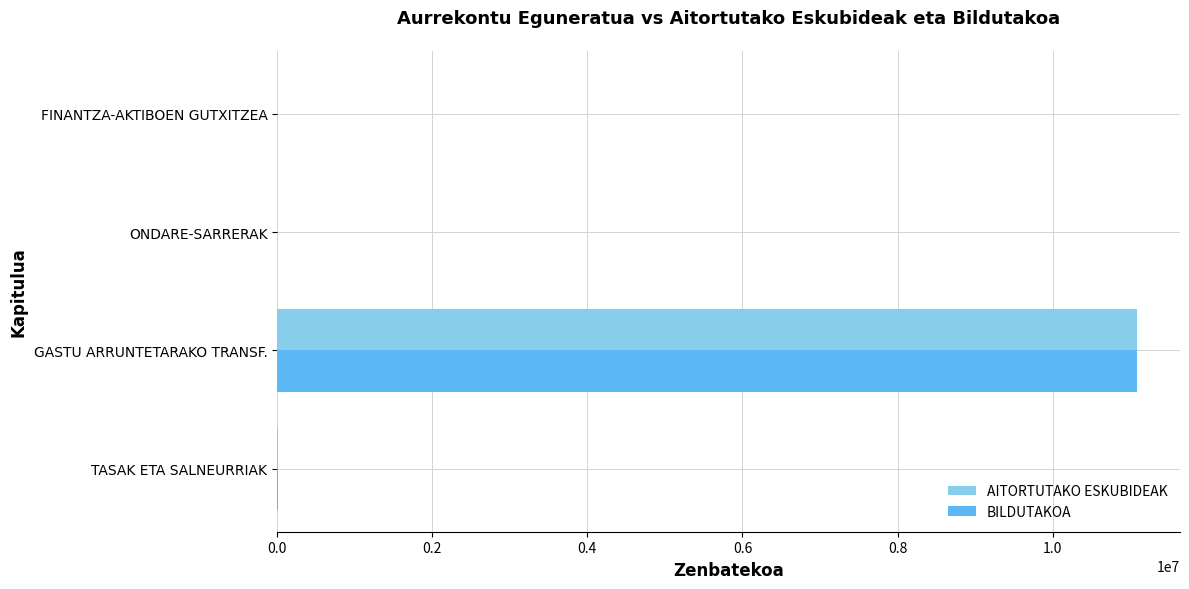

What is the sum of all BILDUTAKOA values?

11104441